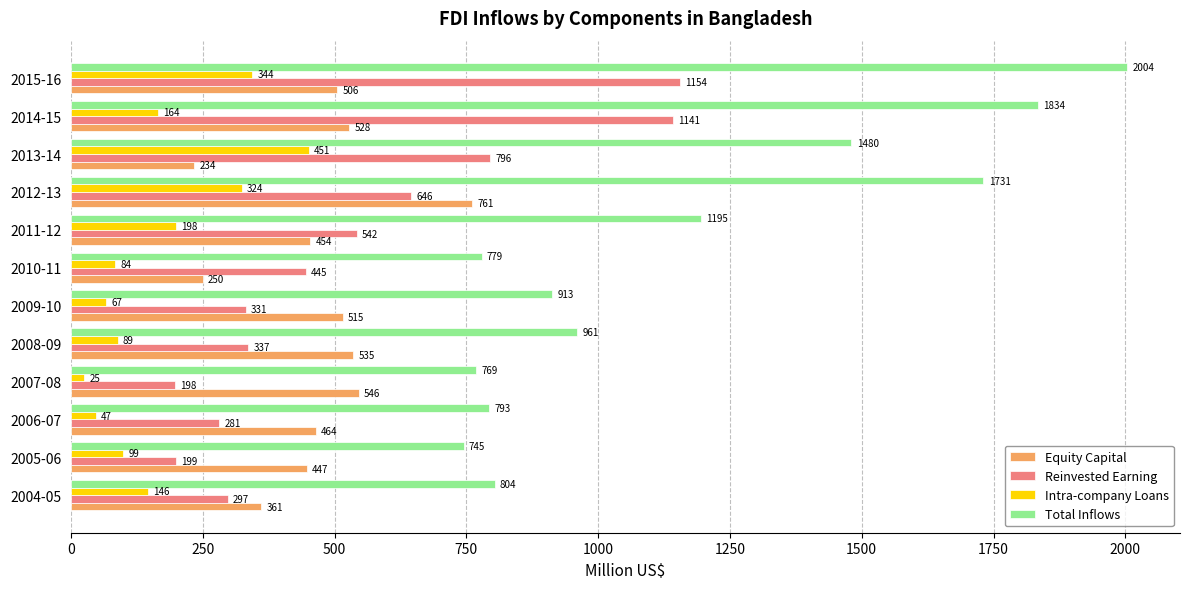

Rank the series at 2006-07 from highest to lowest value.

Total Inflows, Equity Capital, Reinvested Earning, Intra-company Loans